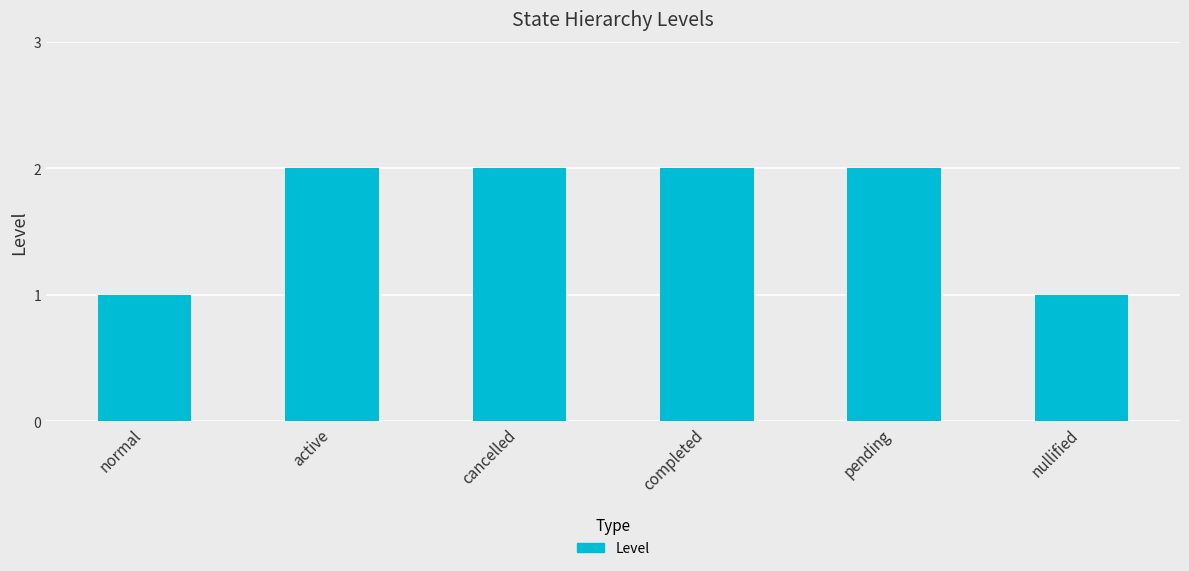

What is the change in value from active to nullified?

-1